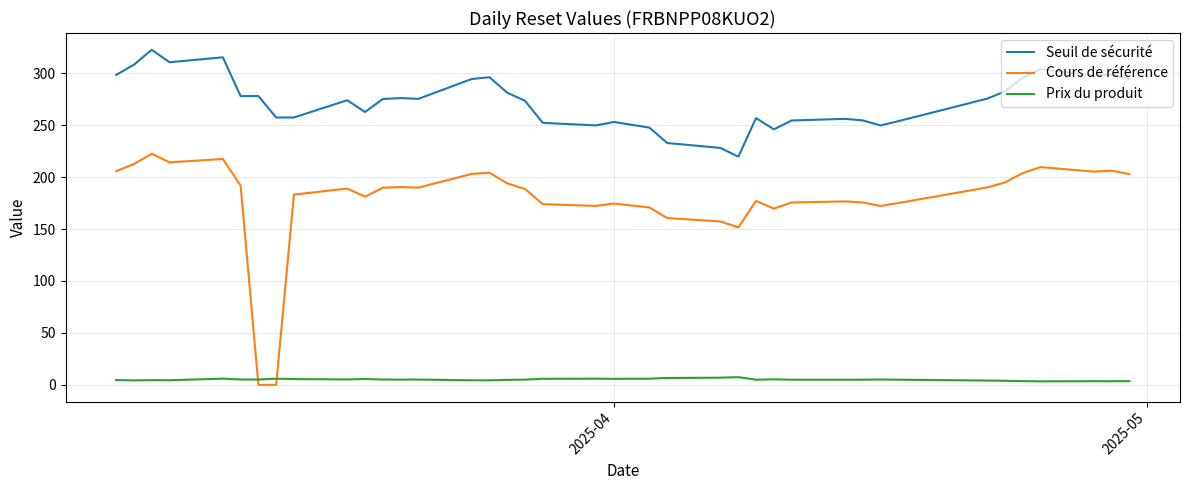

Which series has the largest total across all categories?

Seuil de sécurité